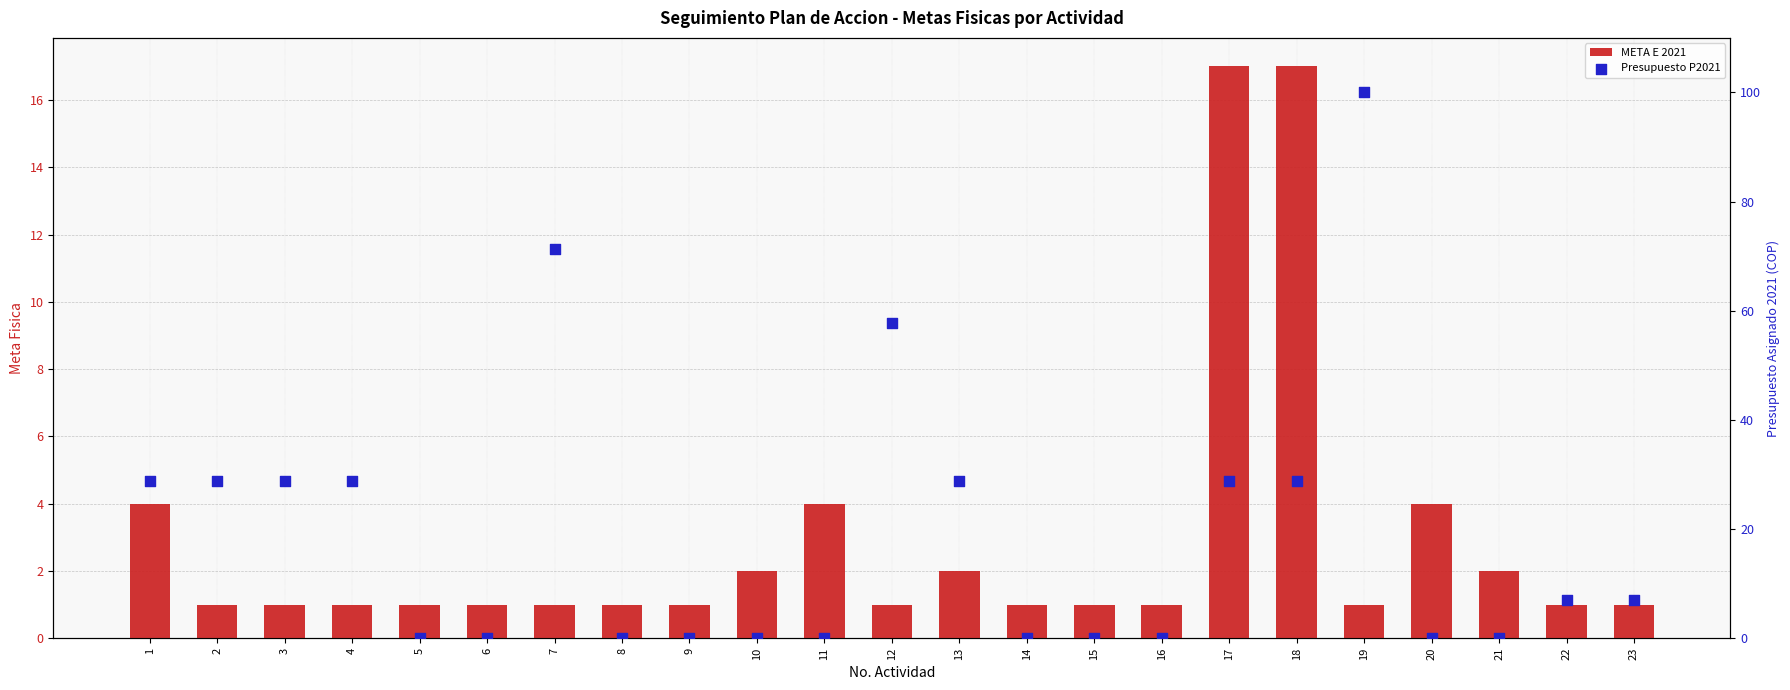

What is the total value across all series at 17?

45.8